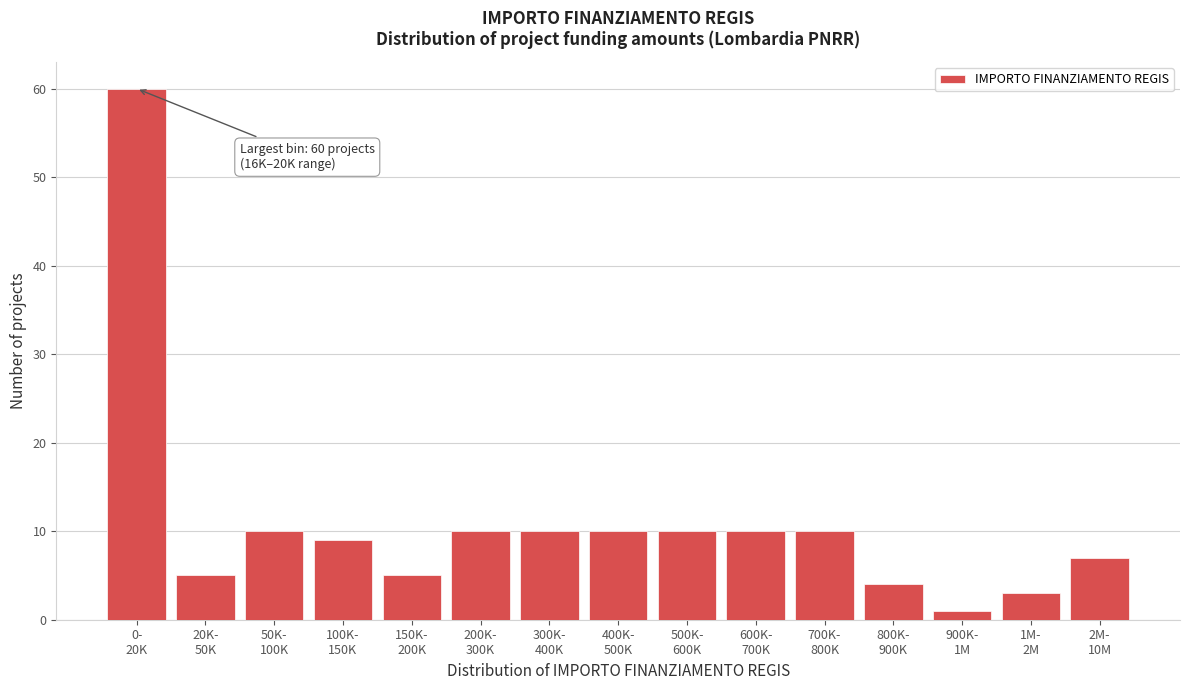

Reading left to right, transcribe all the data shown in this chart.

60	5	10	9	5	10	10	10	10	10	10	4	1	3	7